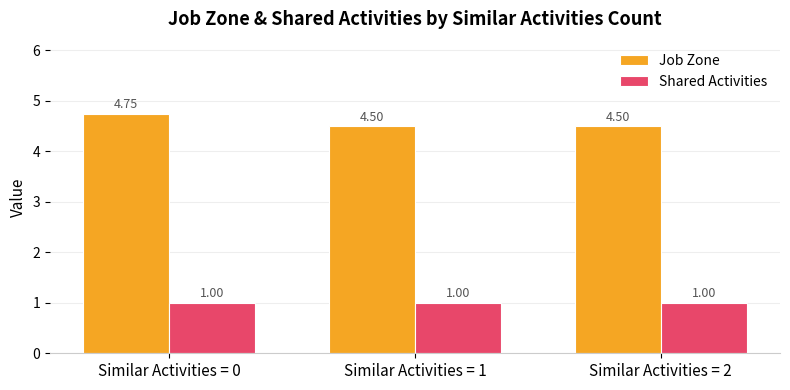

Is it true that Job Zone equals 8.5 at Similar Activities = 0?

False